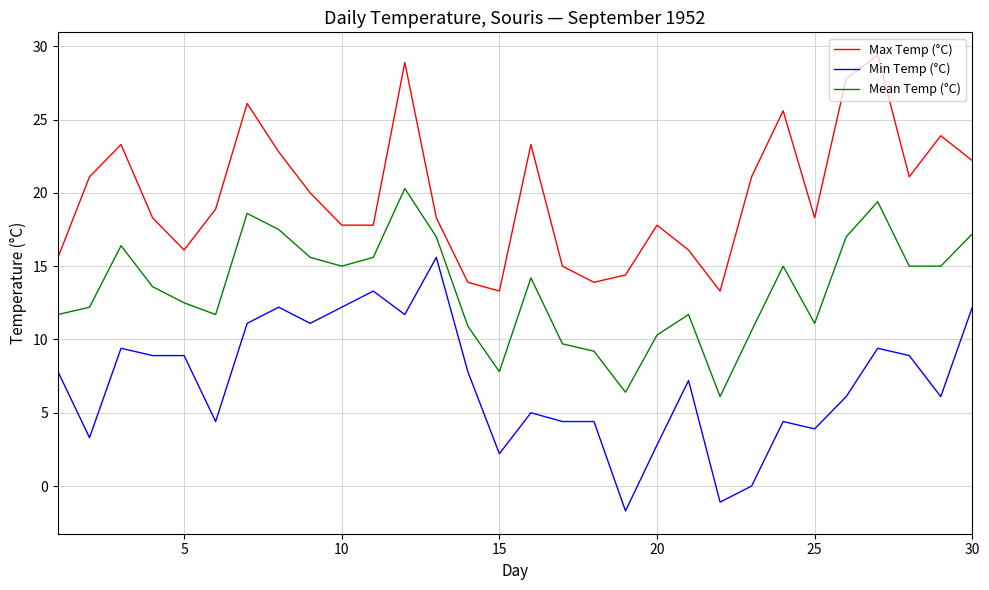

Which series has the largest total across all categories?

Max Temp (°C)